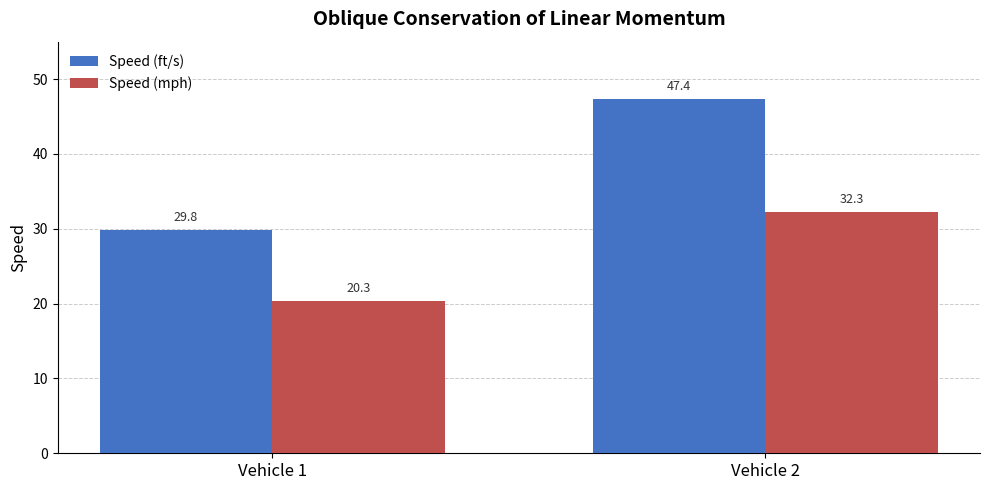

What is the difference between the maximum and minimum values in the Speed (ft/s) series?

17.5